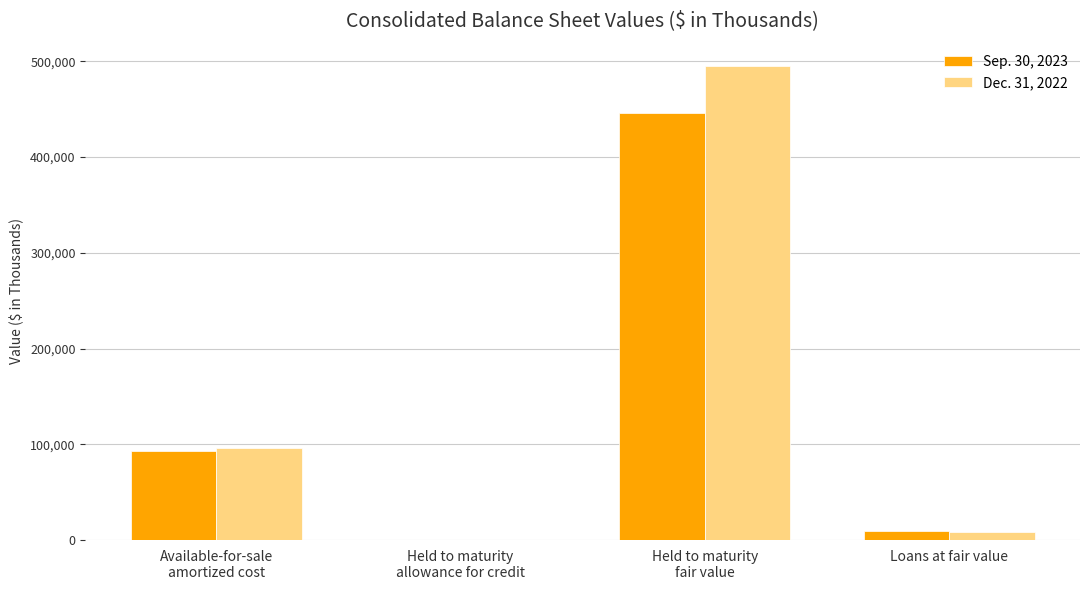

What are all the series names shown in the legend?

Sep. 30, 2023, Dec. 31, 2022